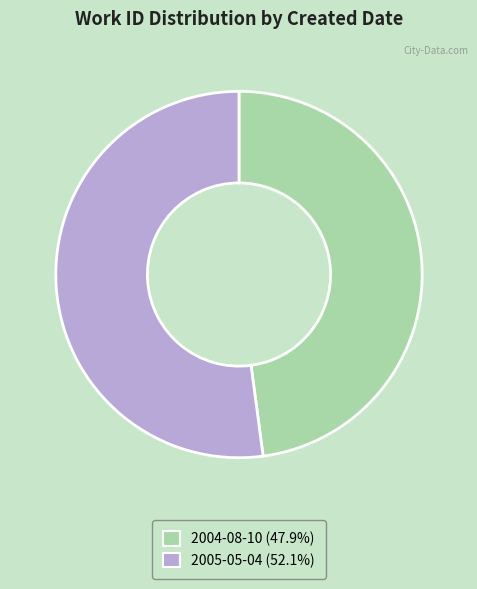

Is the sum of 2004-08-10 and 2005-05-04 greater than half?

Yes